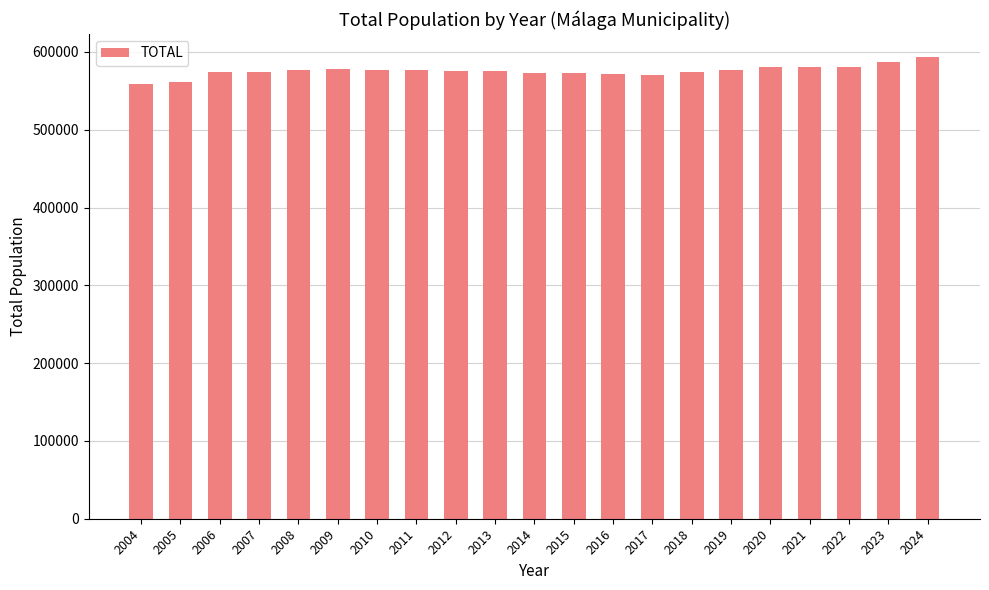

Where does the data first go above 575322?

2008